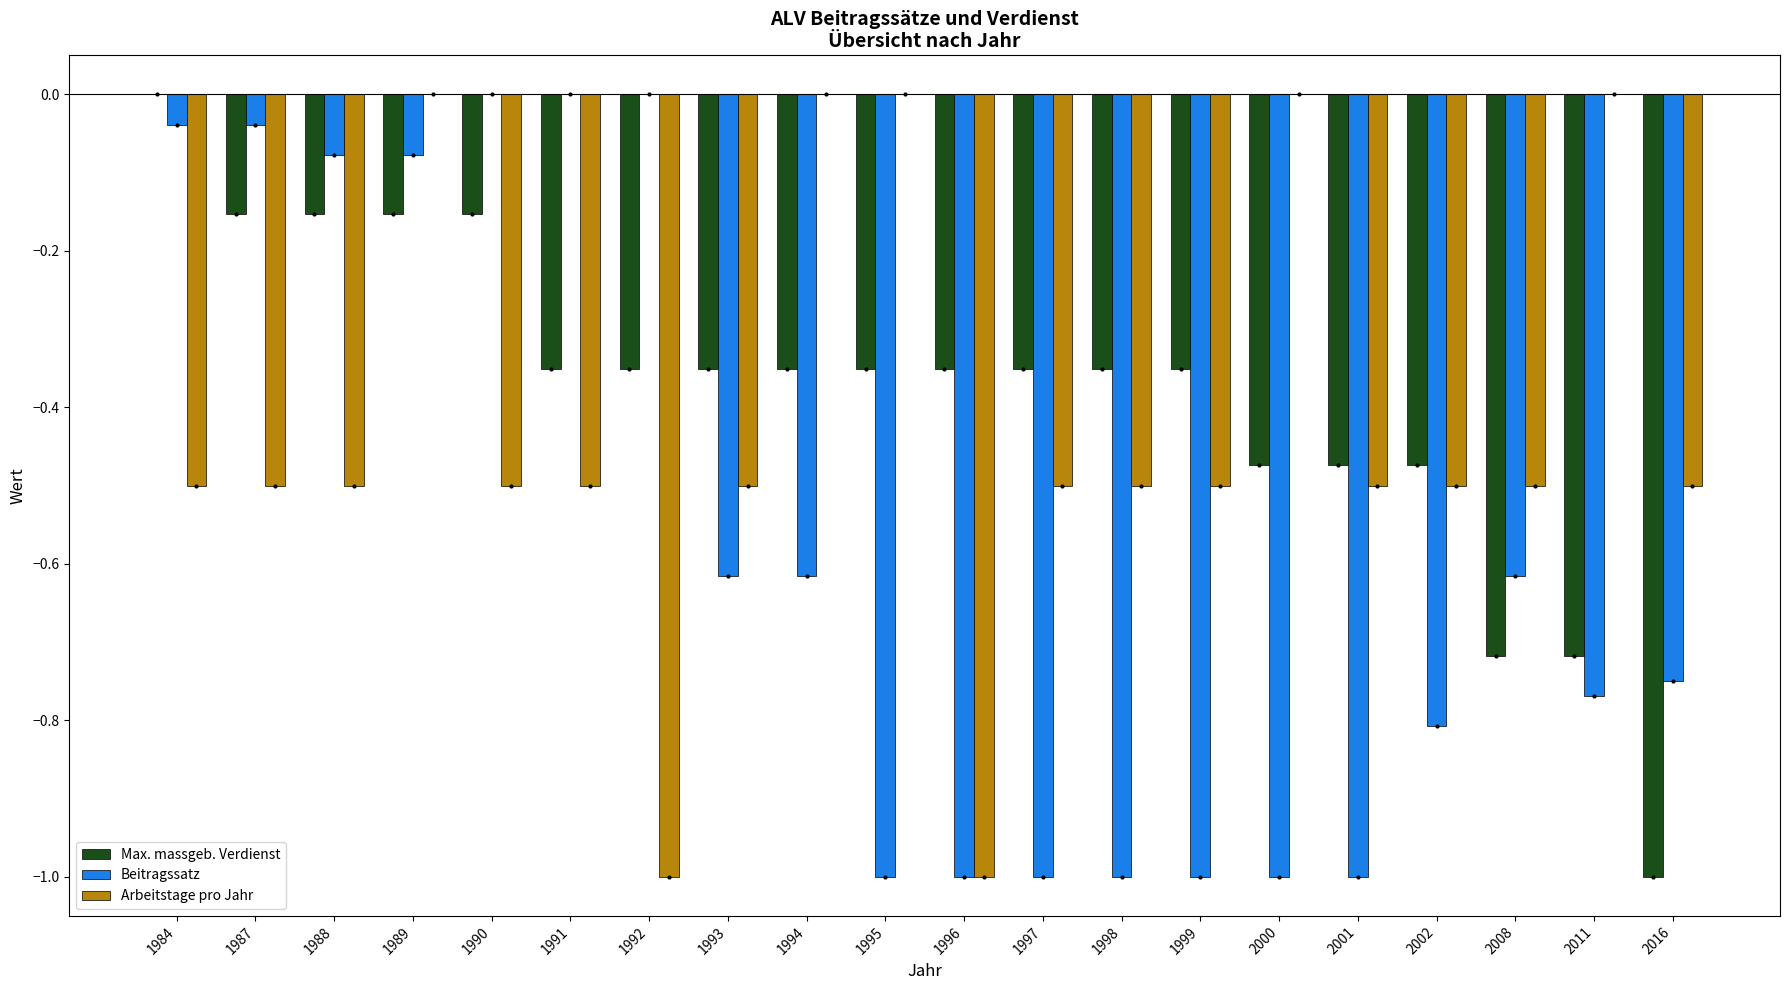

Count the number of data series in this chart.

3